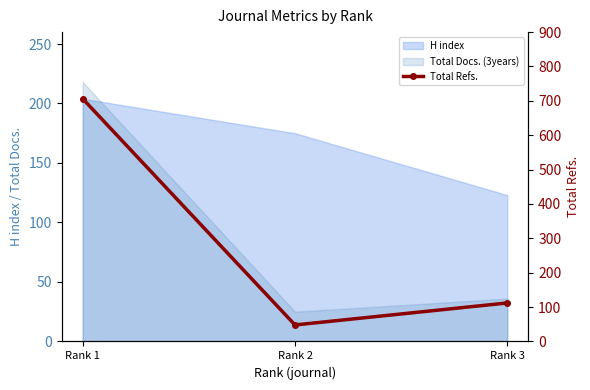

What is the average value?

289